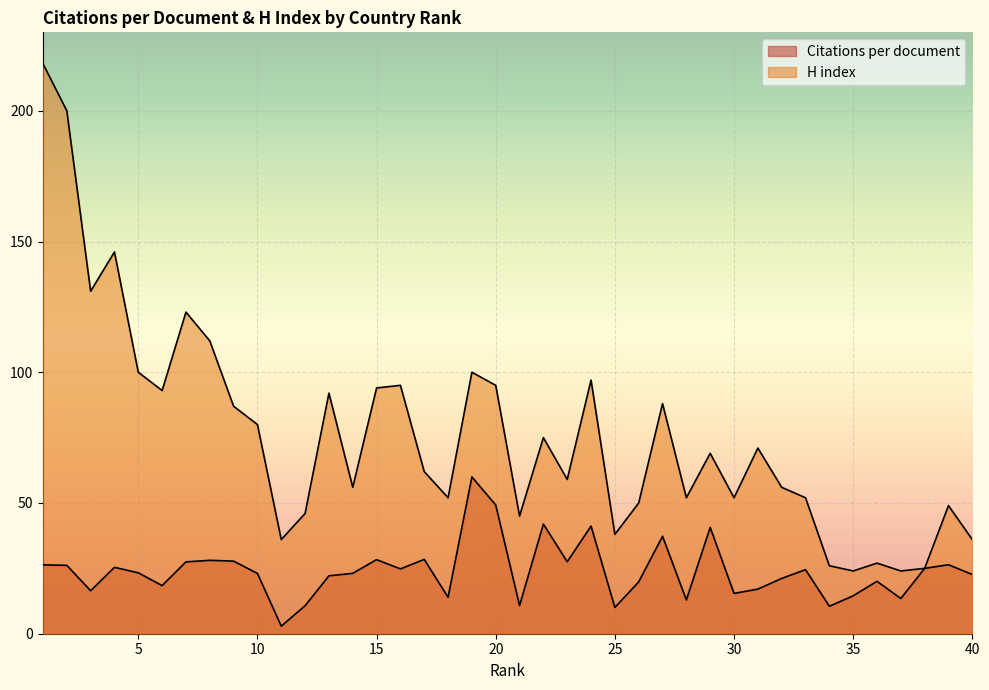

Which series has the largest total across all categories?

H index